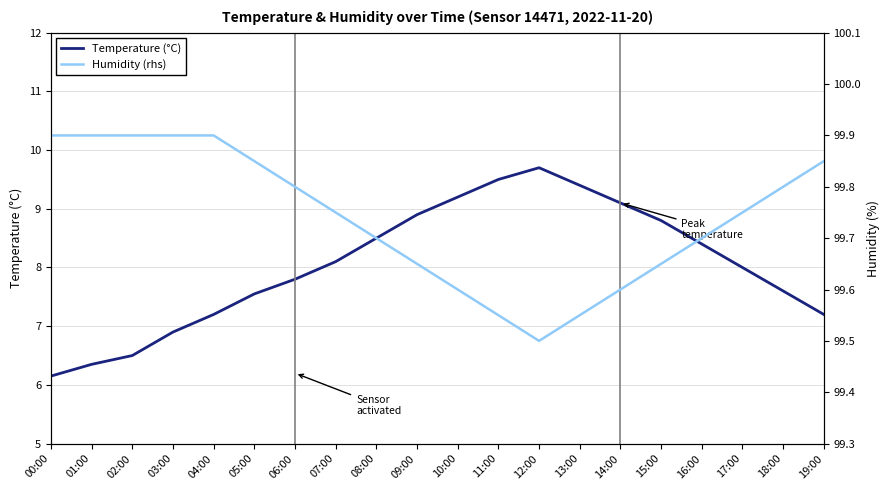

What is the label of the 16th point from the left?

15:00